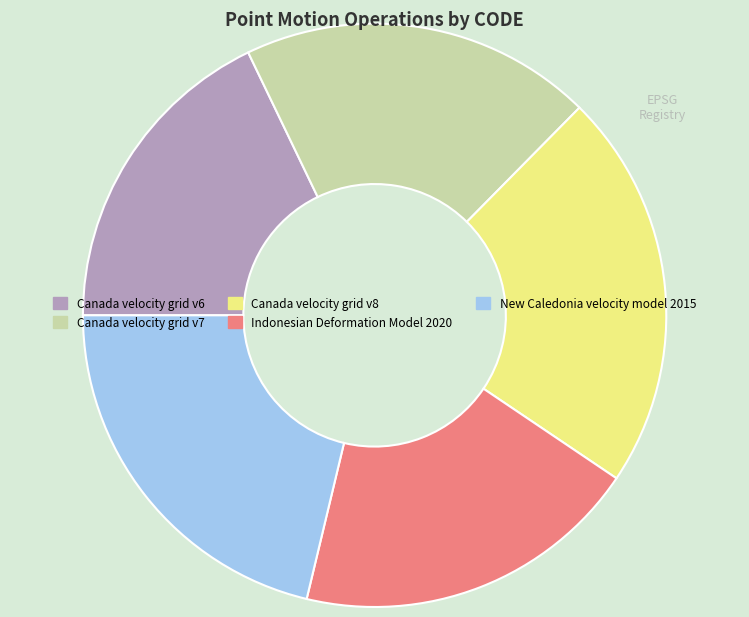

Is Canada velocity grid v7 the majority of the pie?

No